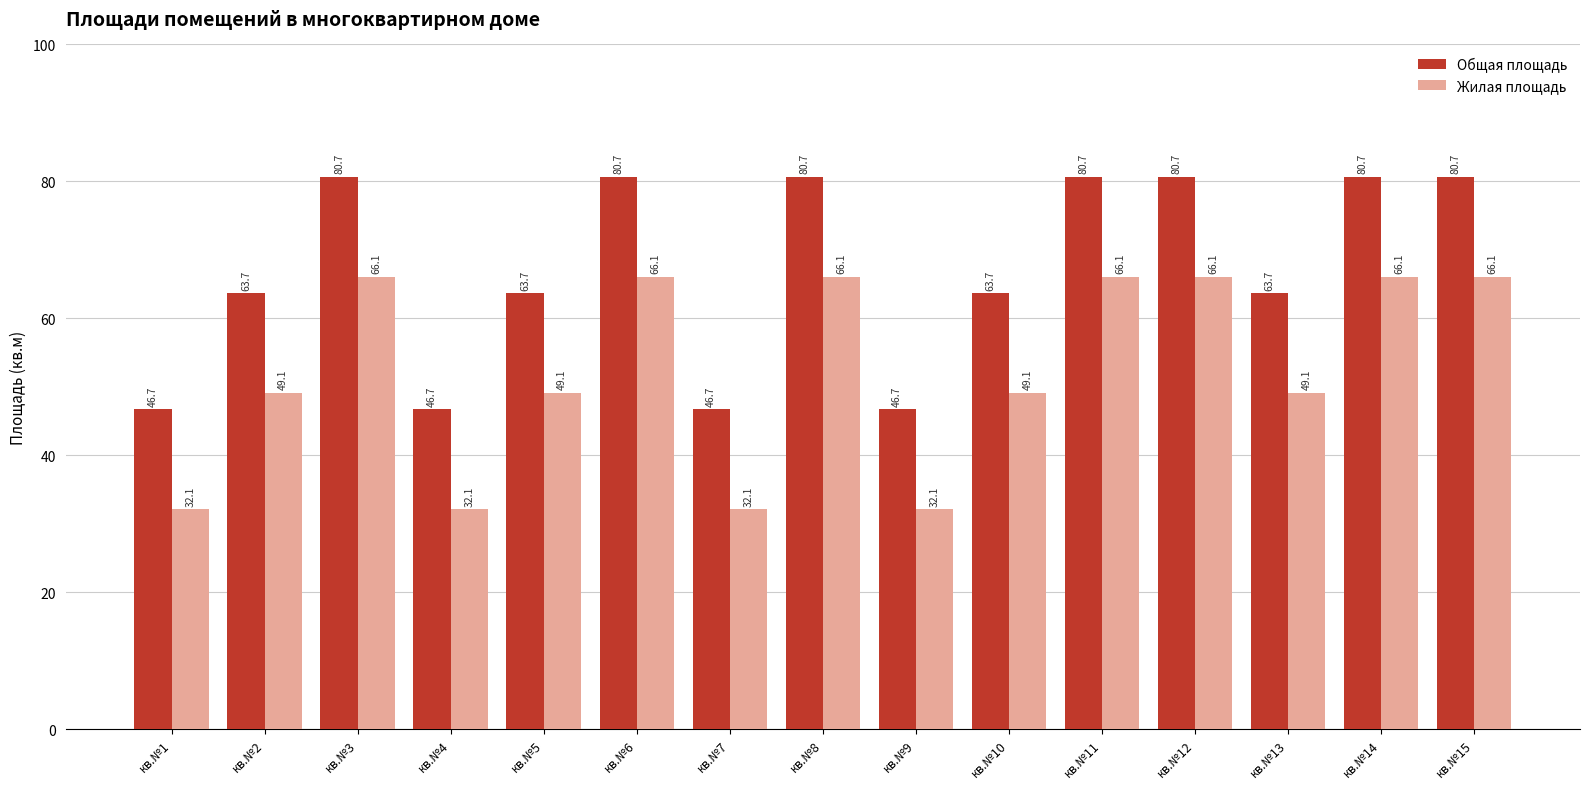

Rank the series by their average value, from lowest to highest.

Жилая площадь, Общая площадь